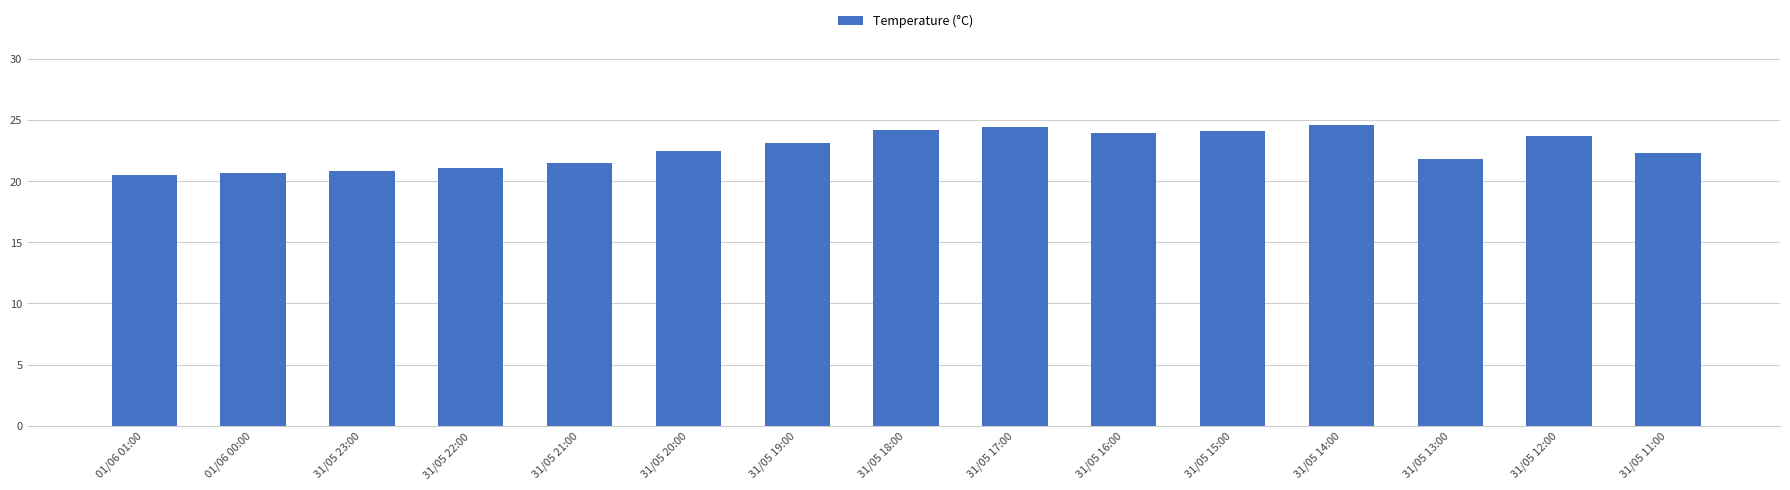

What is the ratio of the value at 01/06 01:00 to the value at 31/05 21:00?

1.0